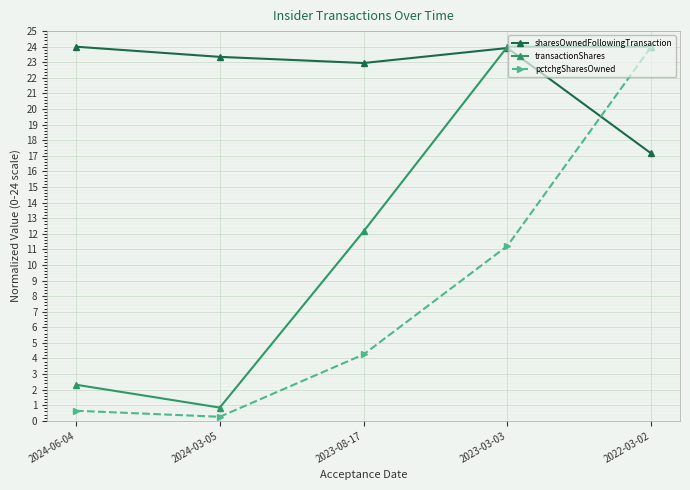

List the series in order of their overall mean, lowest first.

pctchgSharesOwned, transactionShares, sharesOwnedFollowingTransaction